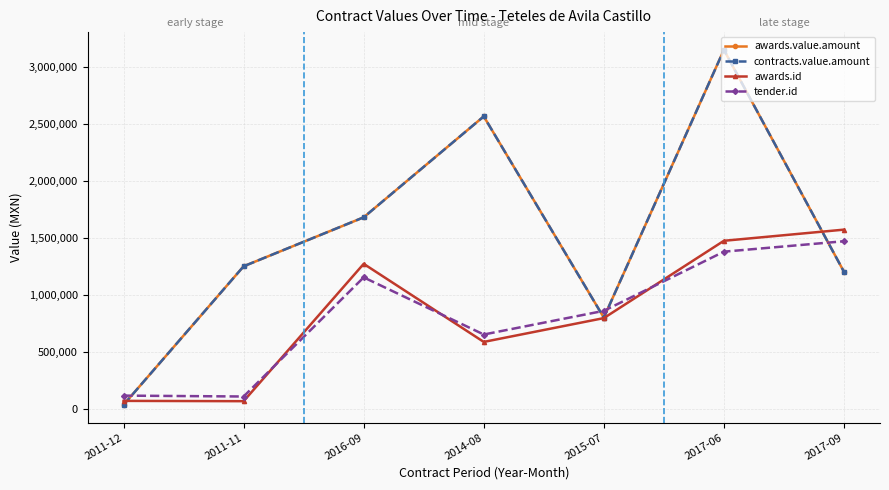

How many times do tender.id and awards.value.amount cross each other?

4